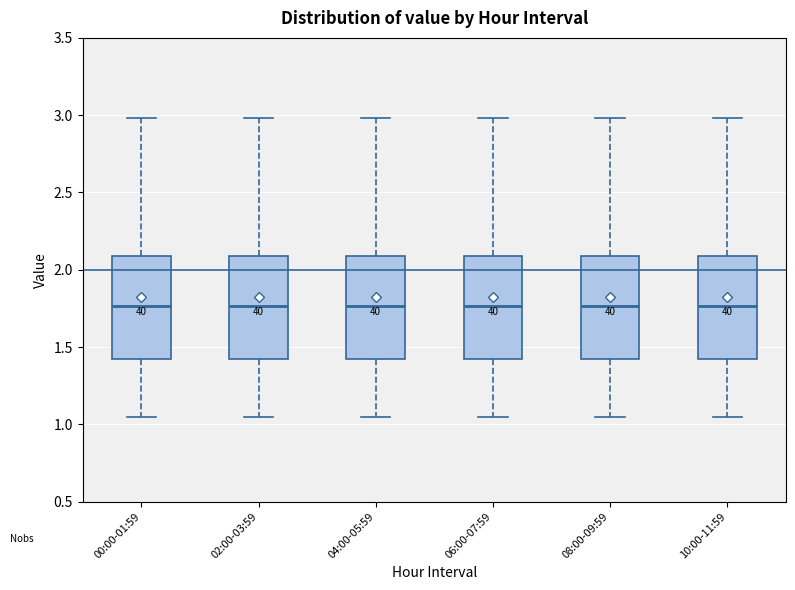

Reading left to right, transcribe this box plot: for each box, give where its median line is, the range the box spans, and where its two whiskers end, as read against the y-axis. The values are not printed on the chart, so give them approximately, as read against the axis.

00:00-01:59: median 1.75, box 1.40 to 2.10, whiskers 1.05 to 3.00
02:00-03:59: median 1.75, box 1.40 to 2.10, whiskers 1.05 to 3.00
04:00-05:59: median 1.75, box 1.40 to 2.10, whiskers 1.05 to 3.00
06:00-07:59: median 1.75, box 1.40 to 2.10, whiskers 1.05 to 3.00
08:00-09:59: median 1.75, box 1.40 to 2.10, whiskers 1.05 to 3.00
10:00-11:59: median 1.75, box 1.40 to 2.10, whiskers 1.05 to 3.00